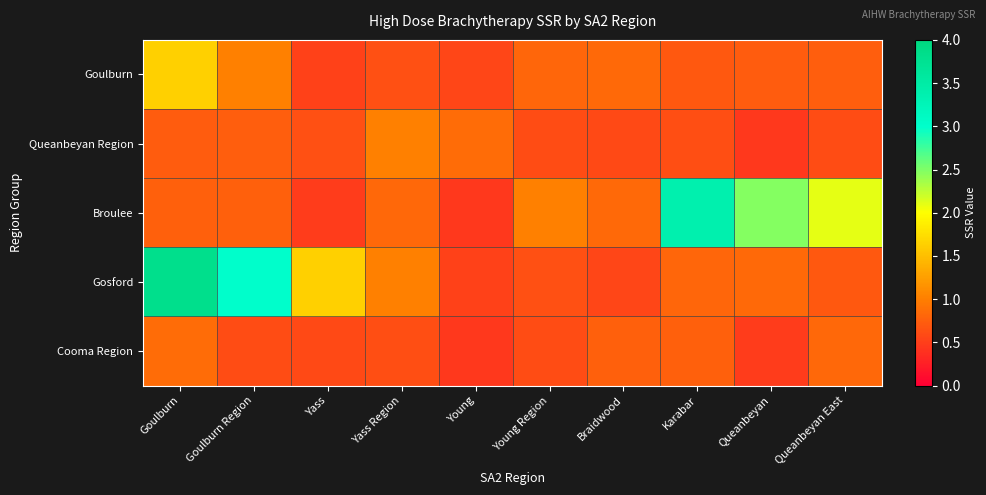

How many series are shown in this chart?

5